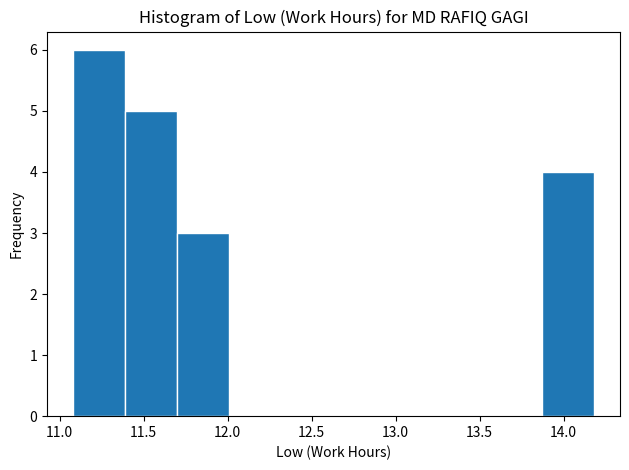

How tall is the bar that spans 13.87 to 14.18 on the x-axis? Neither the bar edges nor the heights are printed on the chart, so give them approximately, as read against the axes.

4